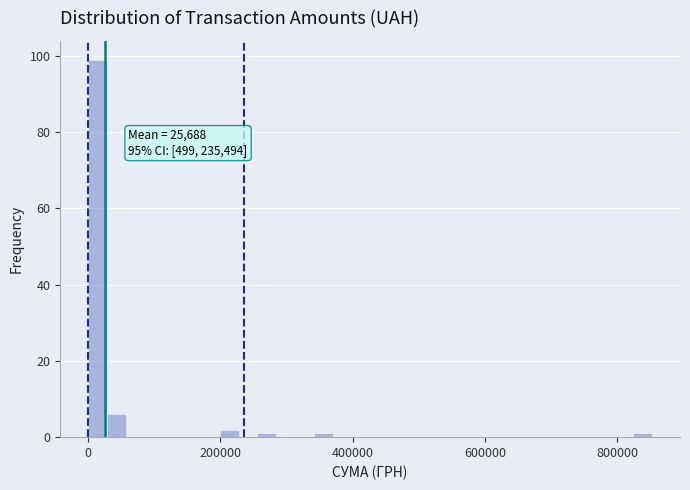

Around what value on the x-axis is the tallest bar? Give the approximate position of its centre, as read against the axis.

20000